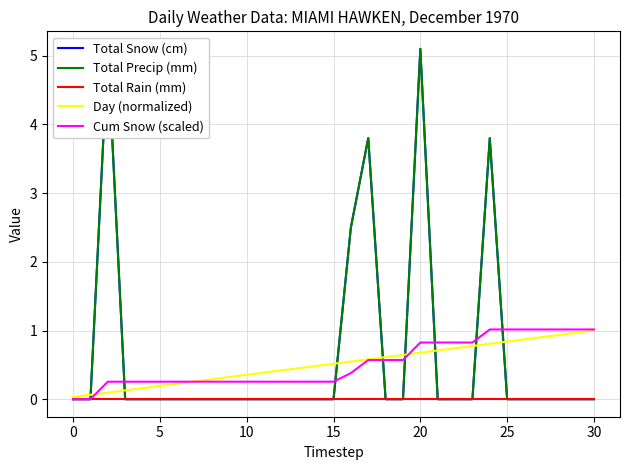

What is the maximum value shown in the chart?

5.1